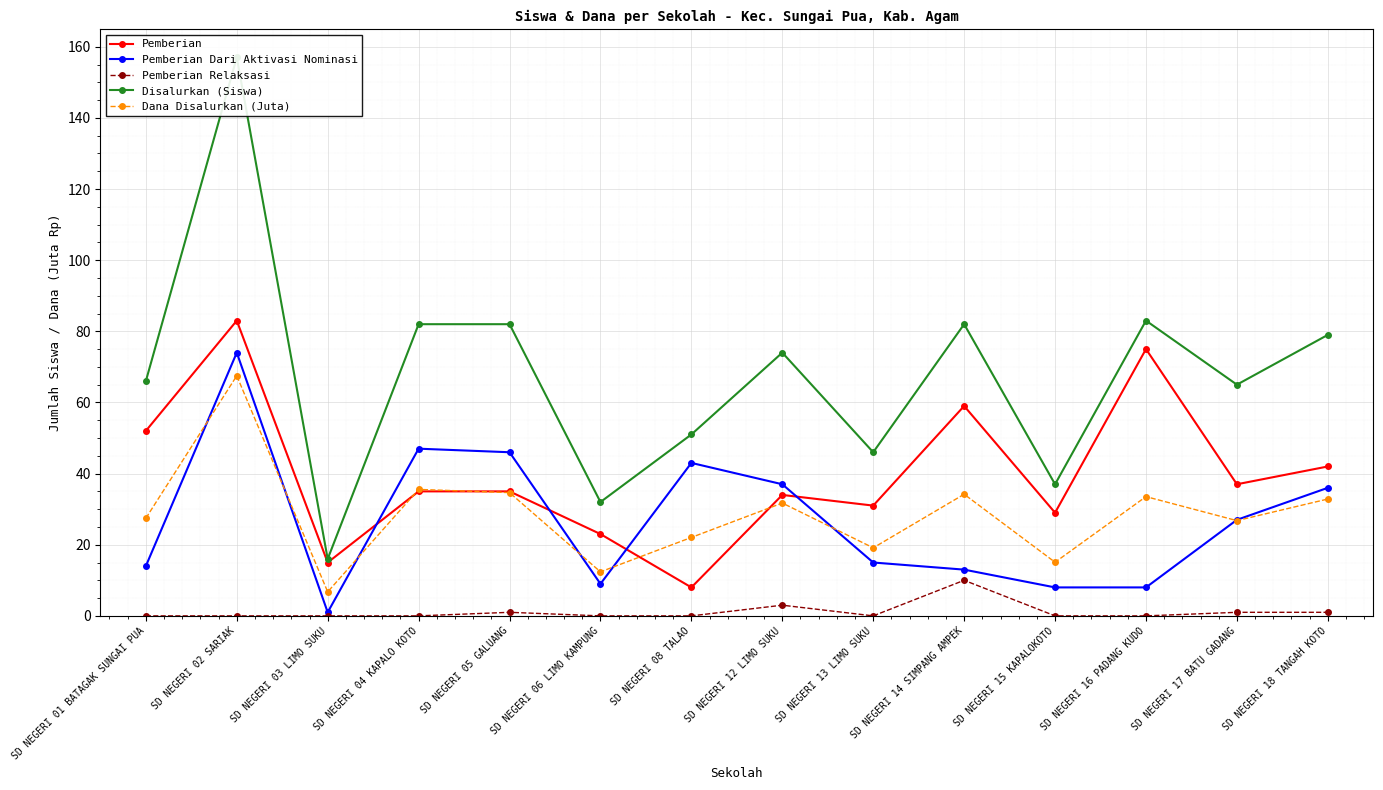

What is the label of the 4th point from the right?

SD NEGERI 15 KAPALOKOTO